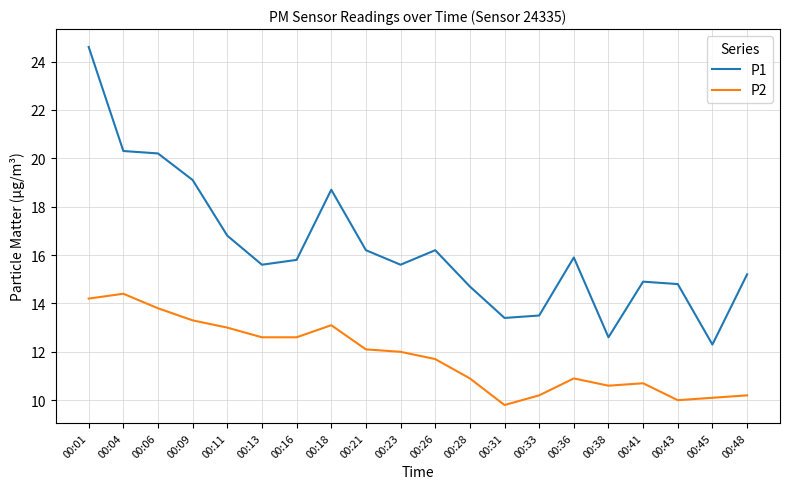

Does the chart have visible grid lines?

Yes